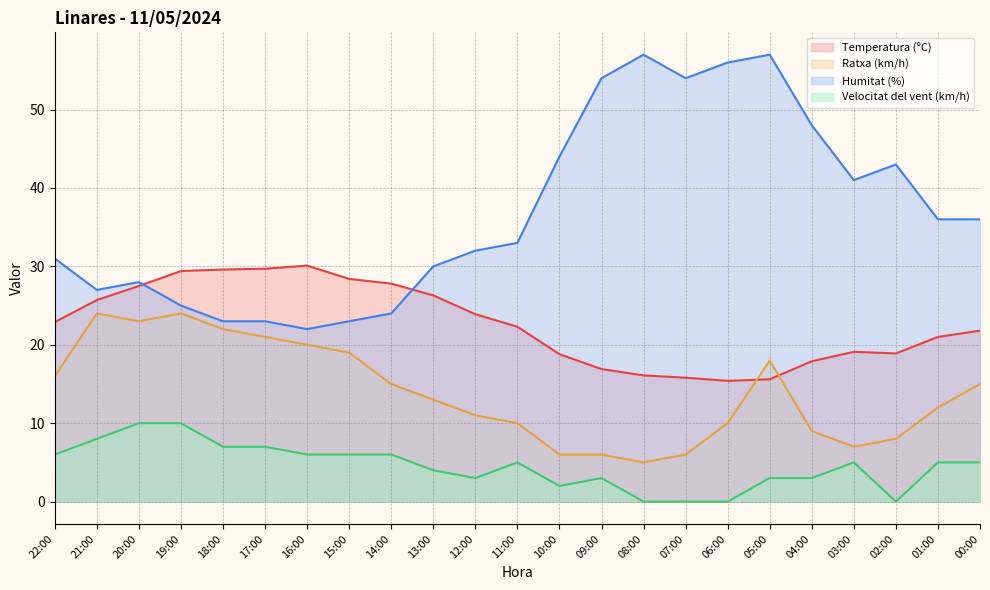

What value does the Humitat (%) series have at 13:00?

30.0